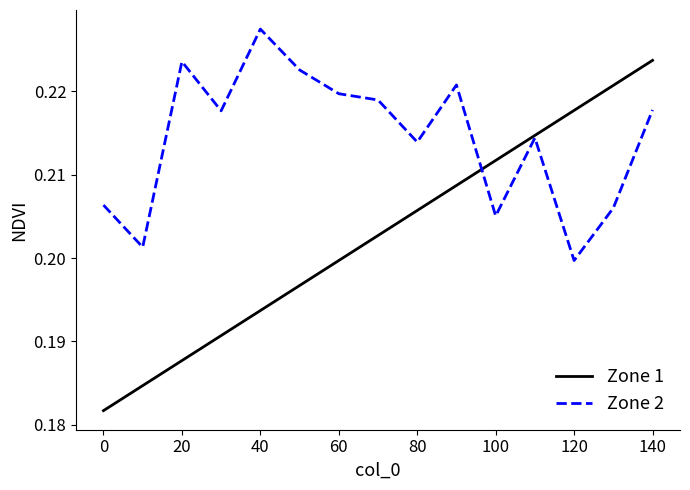

Rank the series by their average value, from highest to lowest.

Zone 2, Zone 1